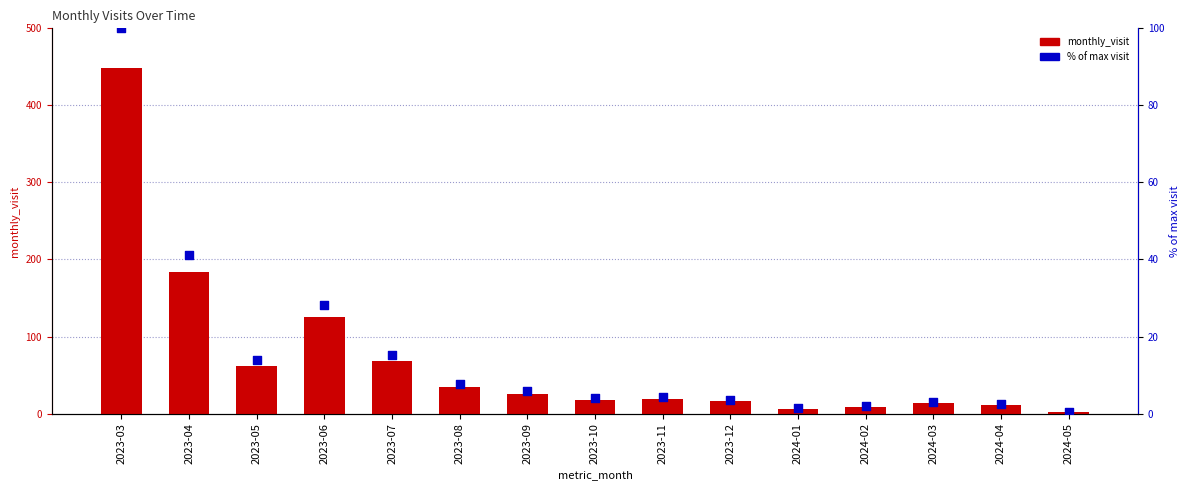

Which series has the widest spread of Y values?

monthly_visit